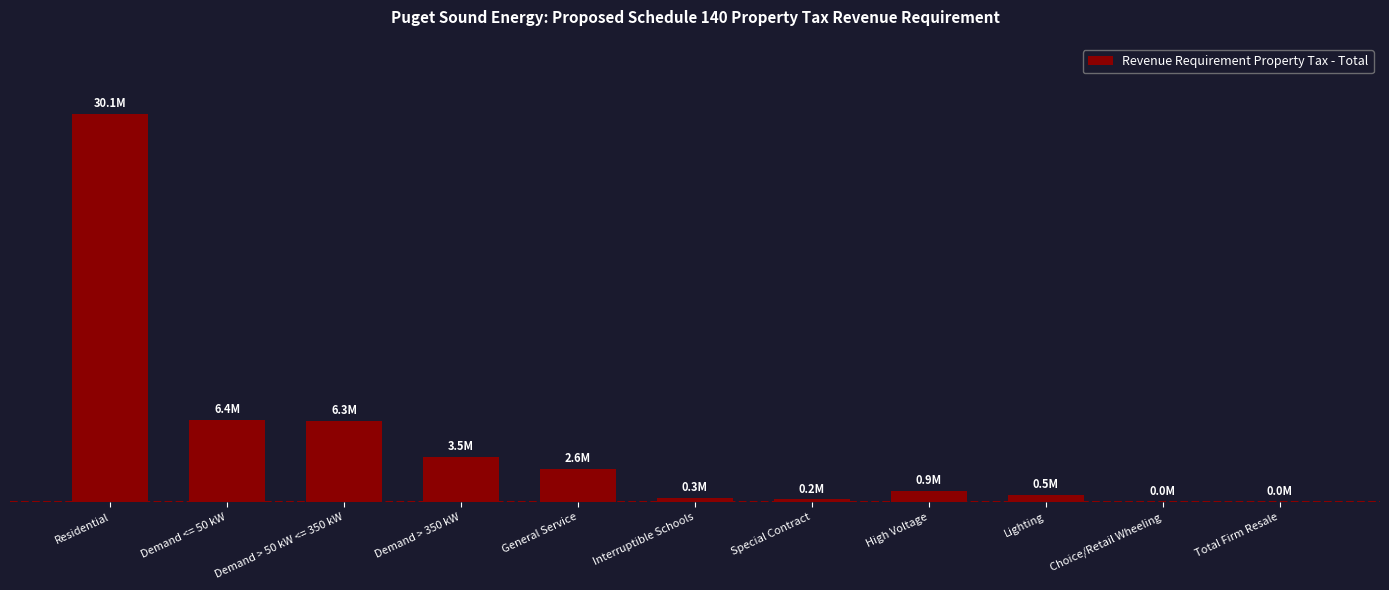

Which has a higher value, Total Firm Resale or General Service?

General Service